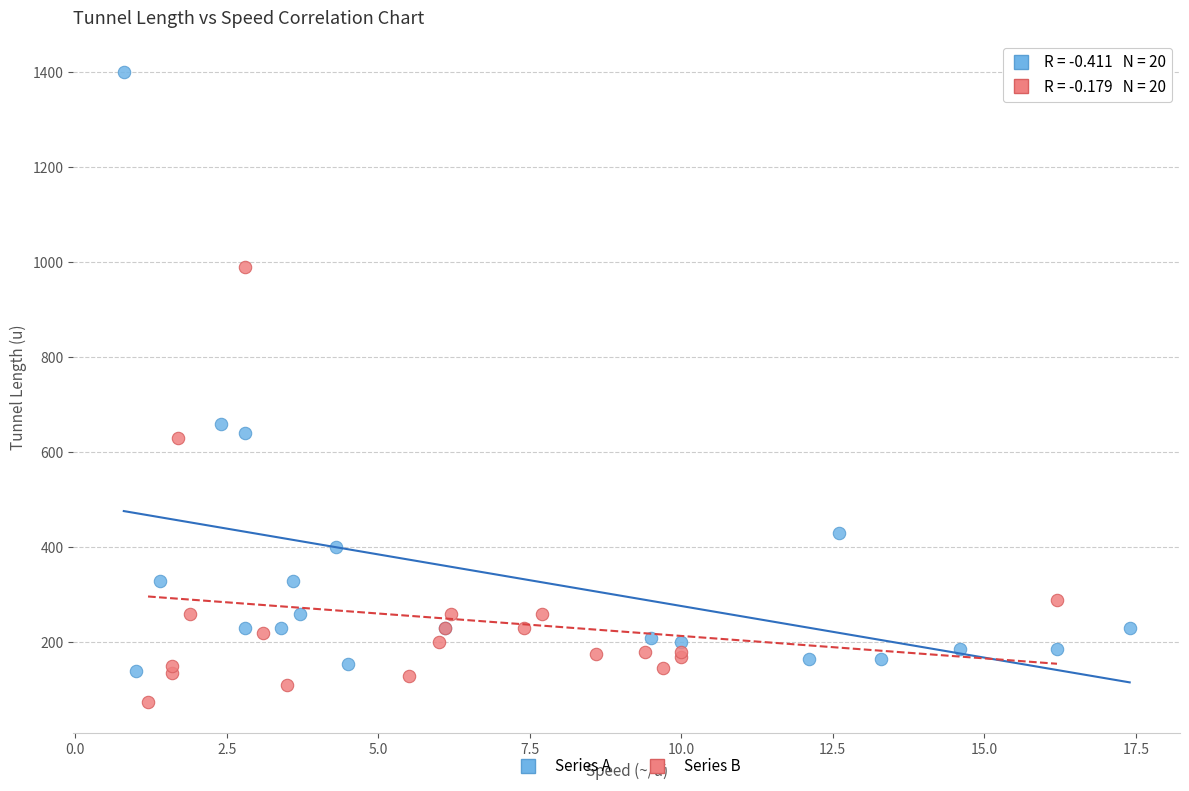

Which series has the largest Y range (max minus min)?

Series A